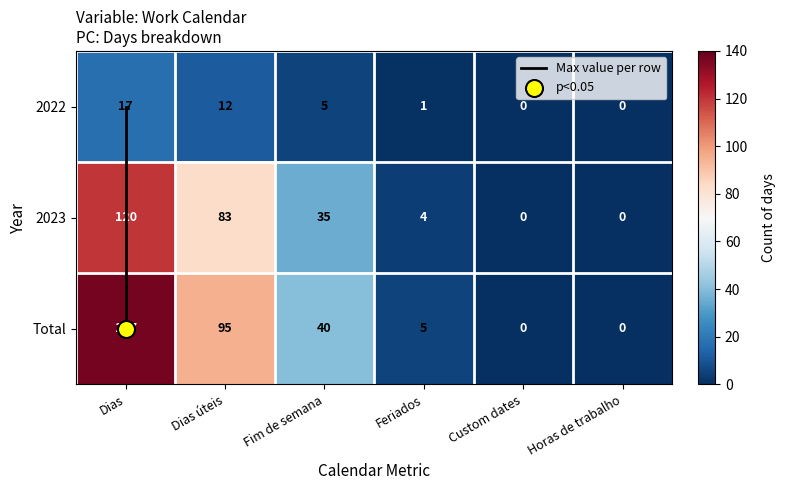

Between Dias and Dias úteis, which series saw the biggest shift?

Total